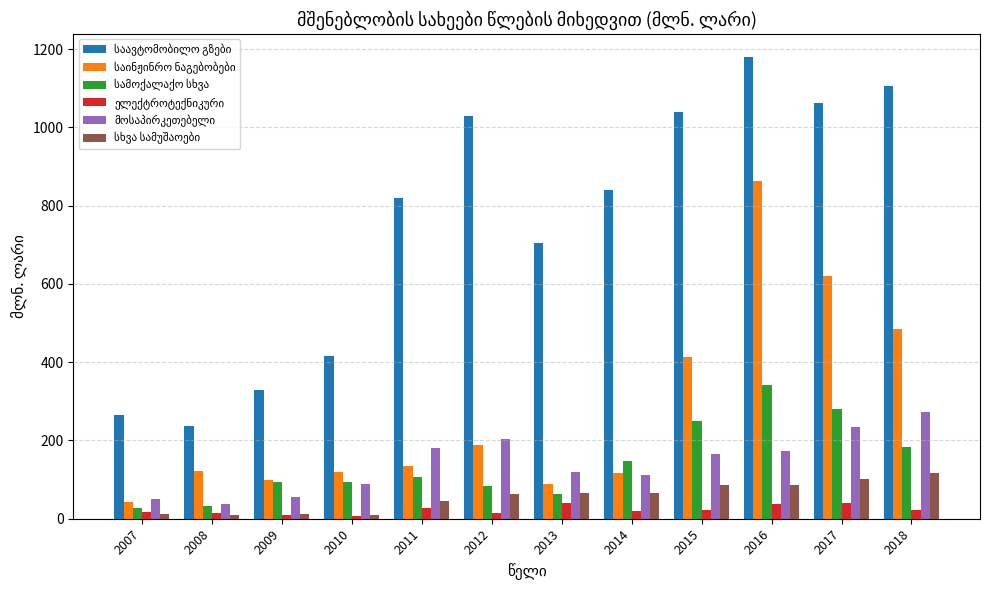

How many distinct data groups are displayed?

6